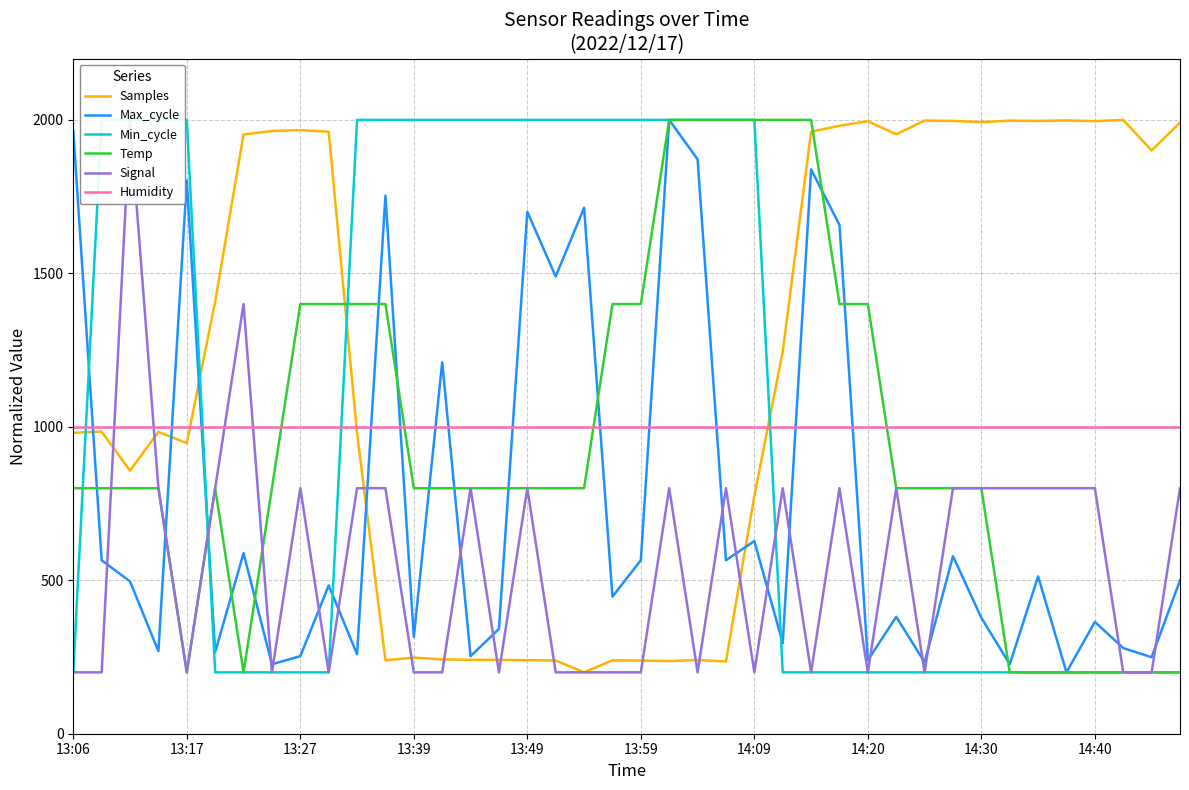

At which label does Max_cycle first exceed 496?

13:06